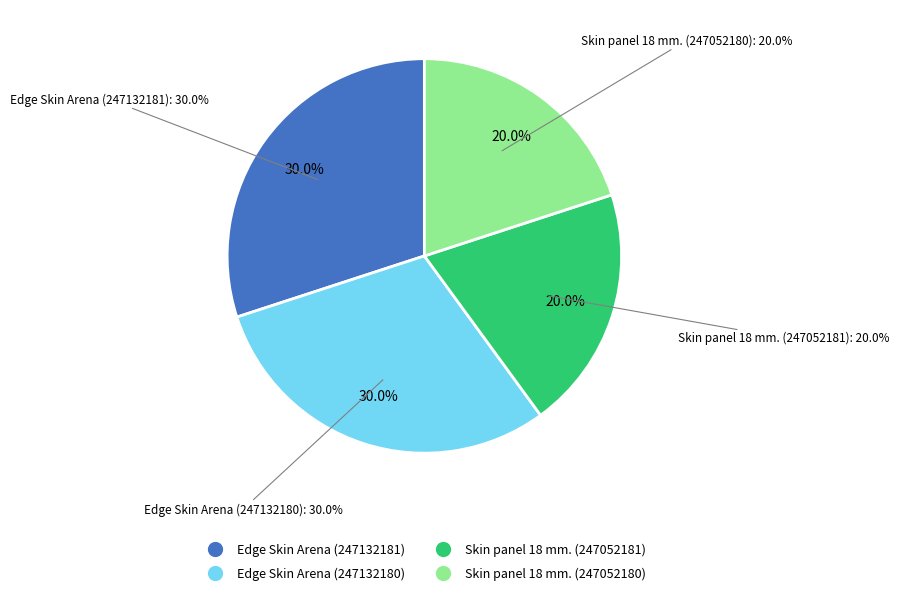

What percentage is the Edge Skin Arena (247132180) slice, to the nearest percent?

30%